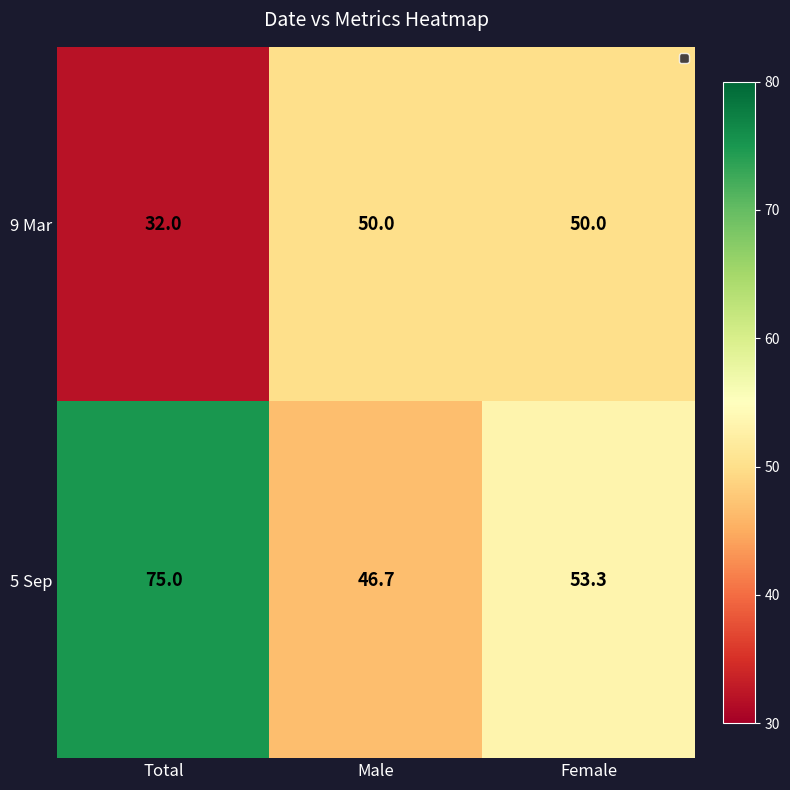

What is the difference between the highest and lowest values at Male?

3.3